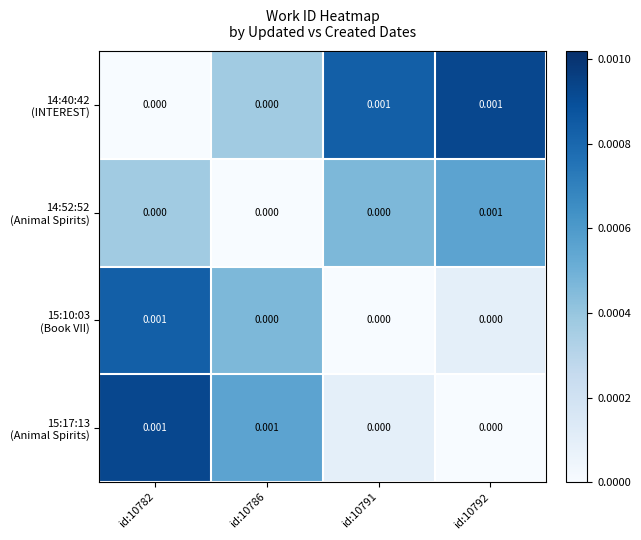

How many categories are shown in the chart?

4